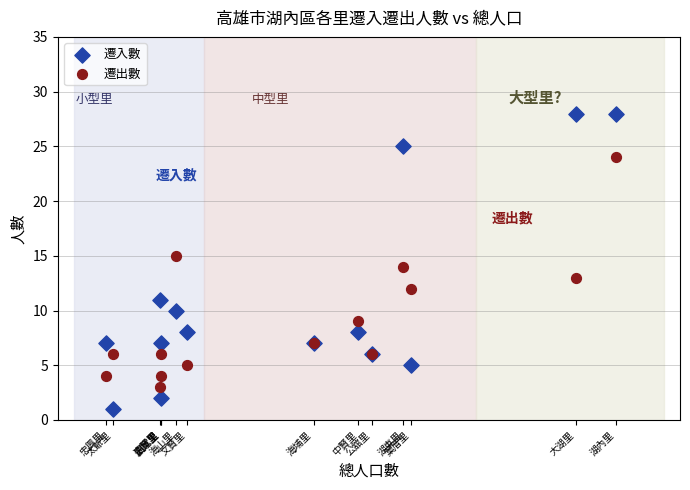

Which series contains the lowest Y value?

遷入數